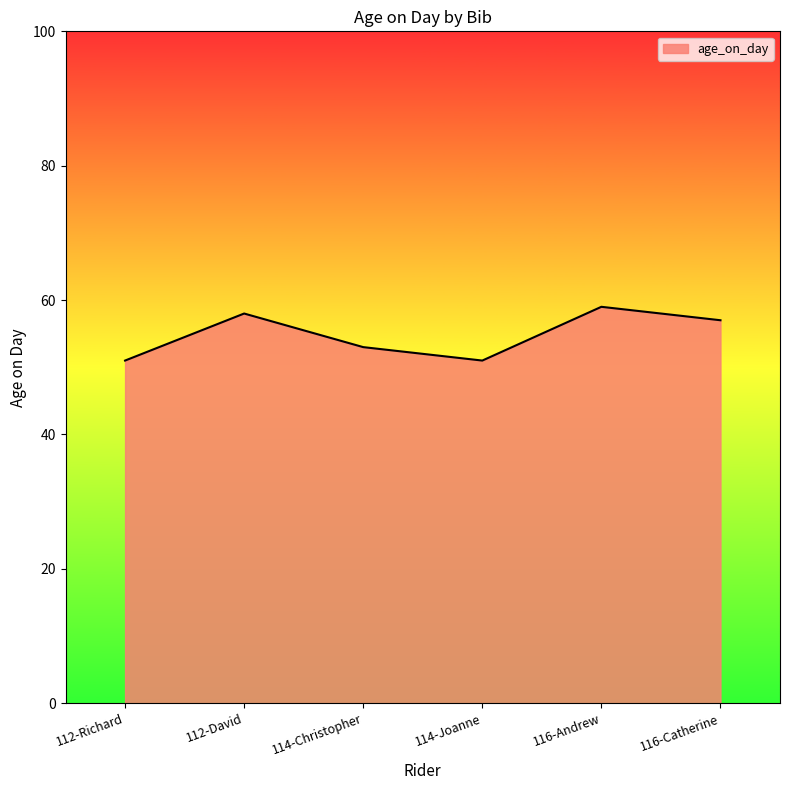

Reading left to right, transcribe all the data shown in this chart.

112-Richard=51	112-David=58	114-Christopher=53	114-Joanne=51	116-Andrew=59	116-Catherine=57